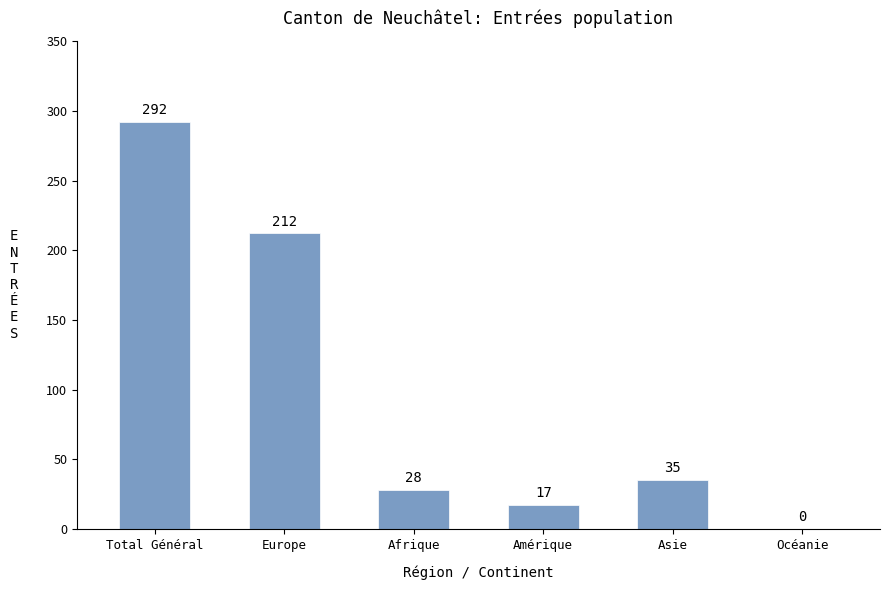

What is the ratio of the value at Europe to the value at Amérique?

12.5